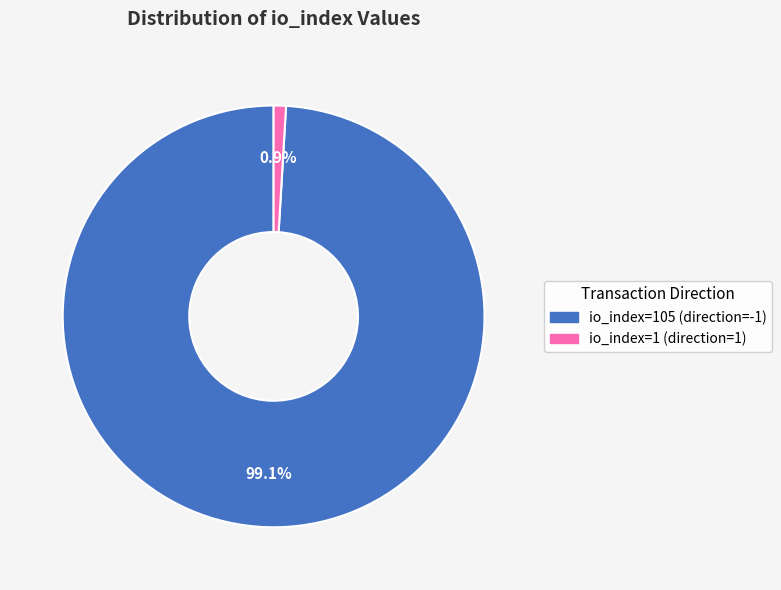

Is io_index=105 (direction=-1) the majority of the pie?

Yes